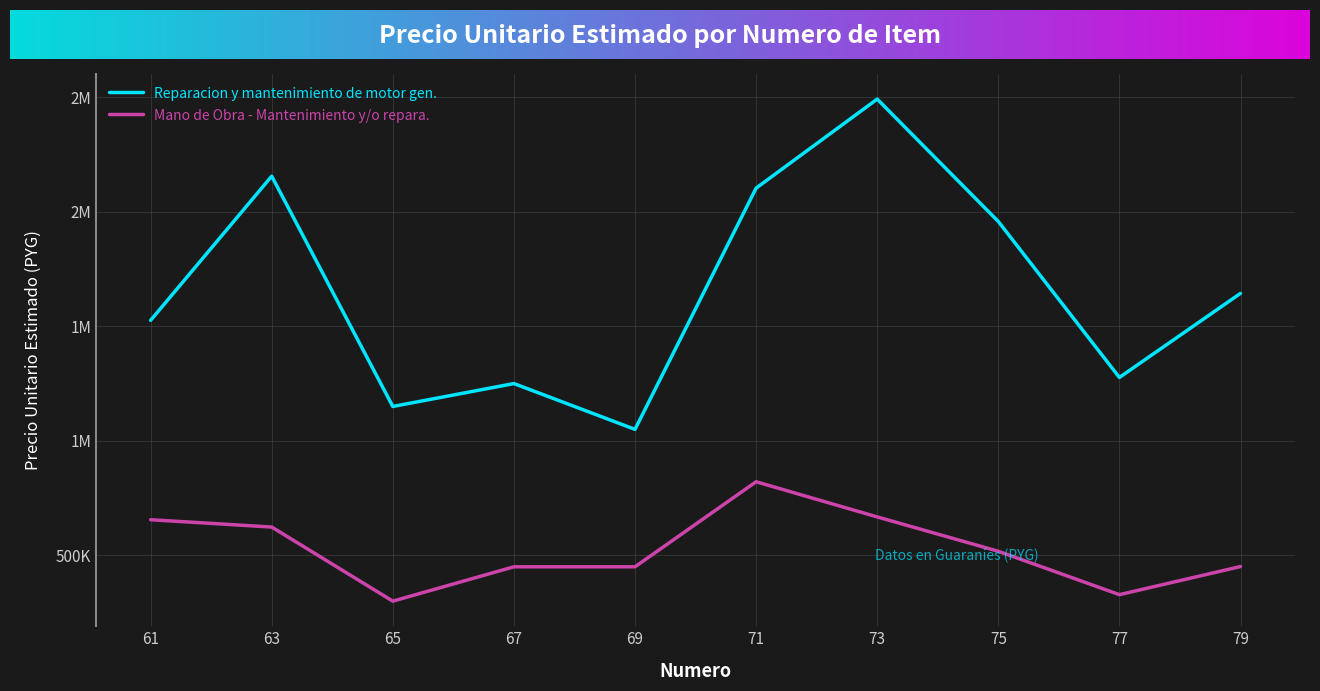

Which category has the lowest value in the Mano de Obra - Mantenimiento y/o repara. series?

65